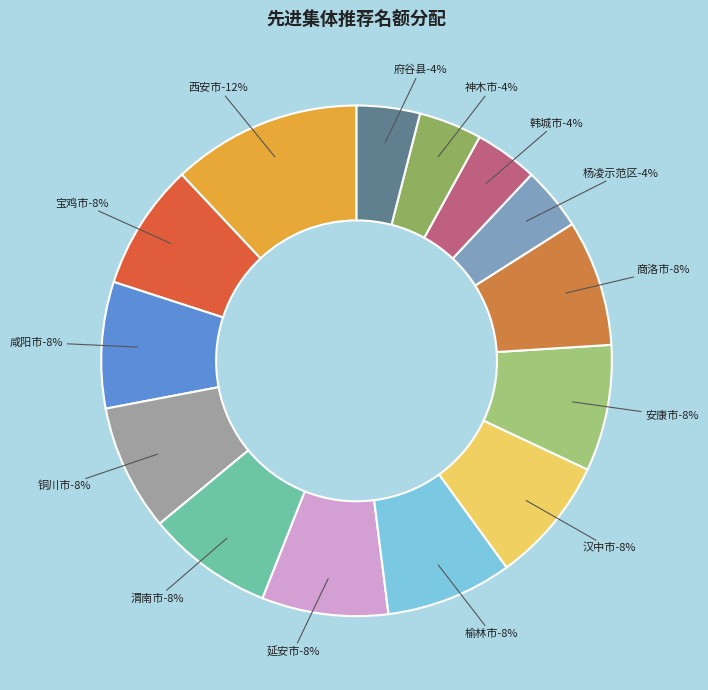

How many slices are in this pie chart?

14